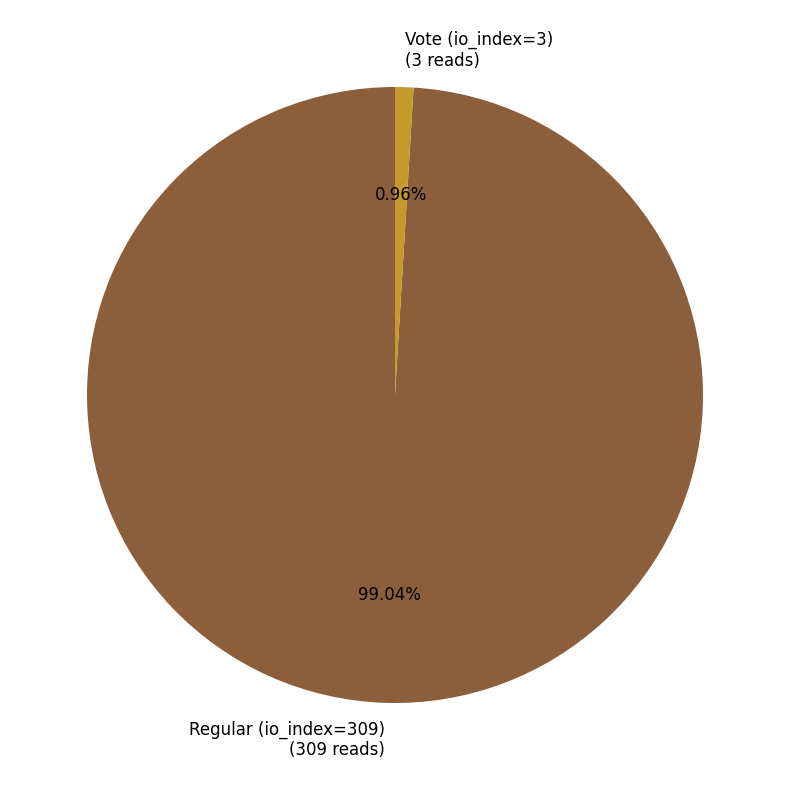

Between Vote (io_index=3) and Regular (io_index=309), which is larger?

Regular (io_index=309)